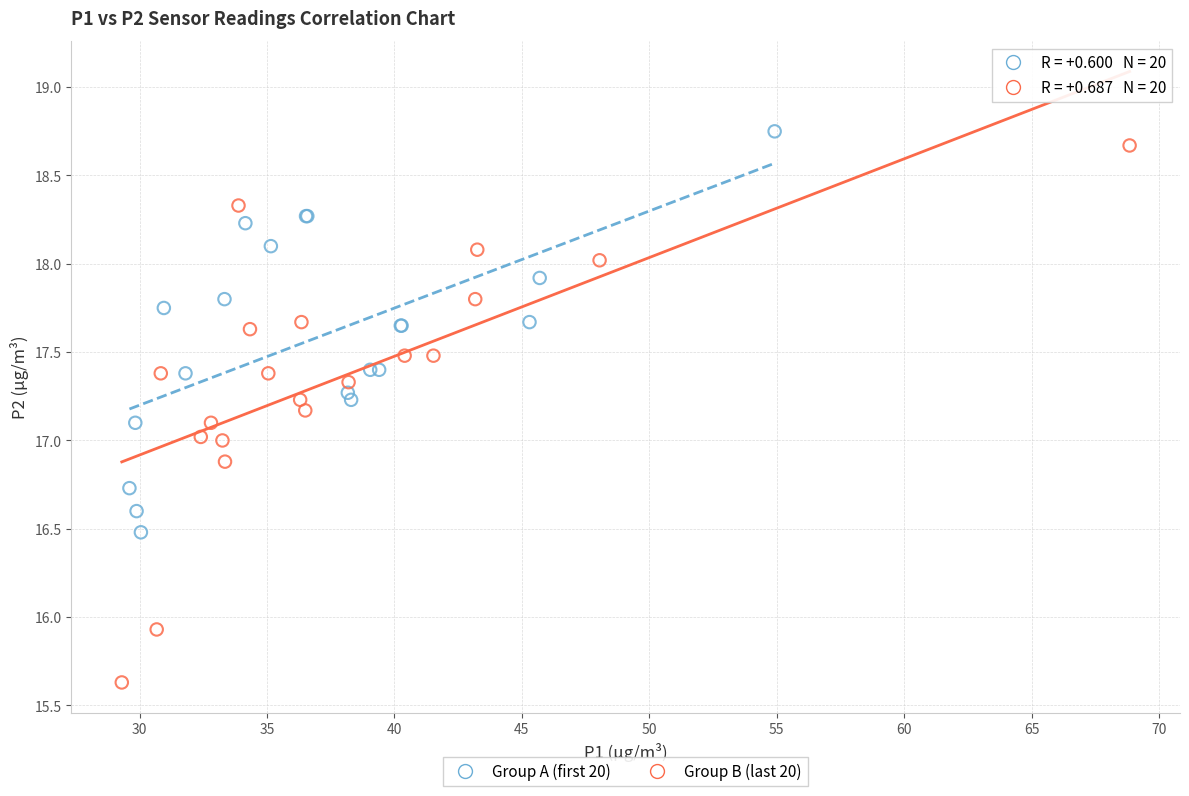

Which series has the widest spread of Y values?

Group B (last 20)